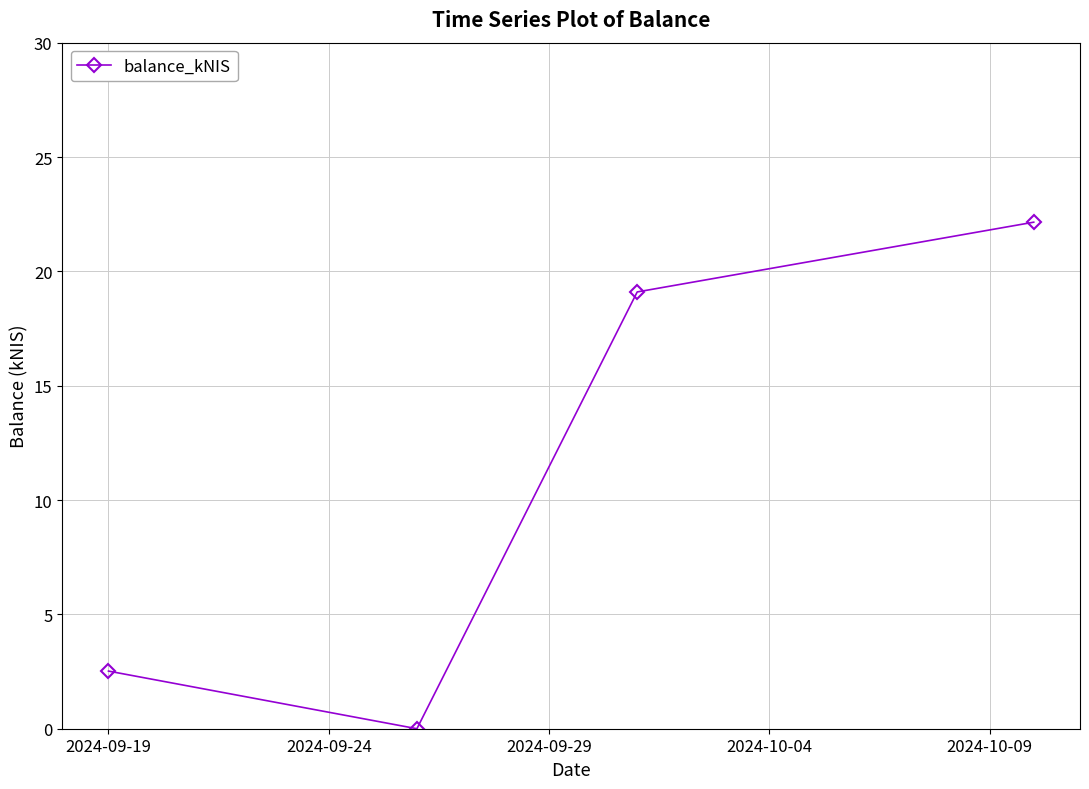

True or false: the data has more than 0 interior local peaks.

False